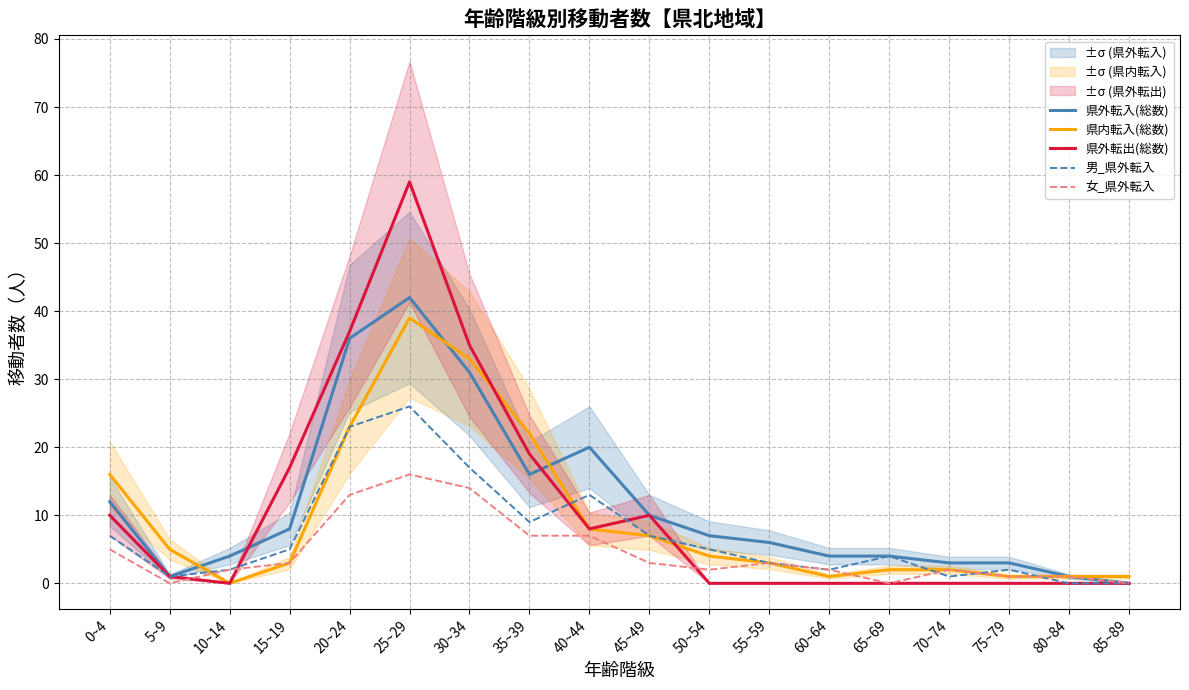

At which label does 県外転出(総数) reach its peak?

25~29